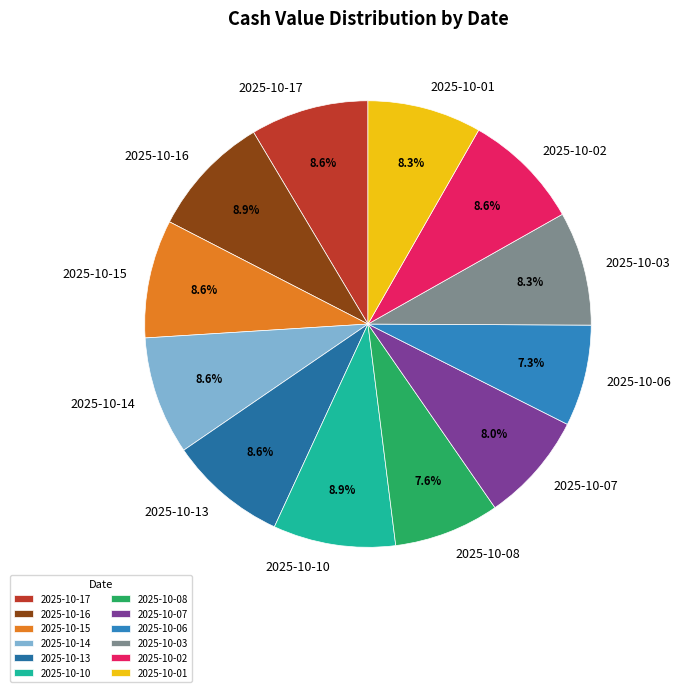

How many segments does this pie chart have?

12